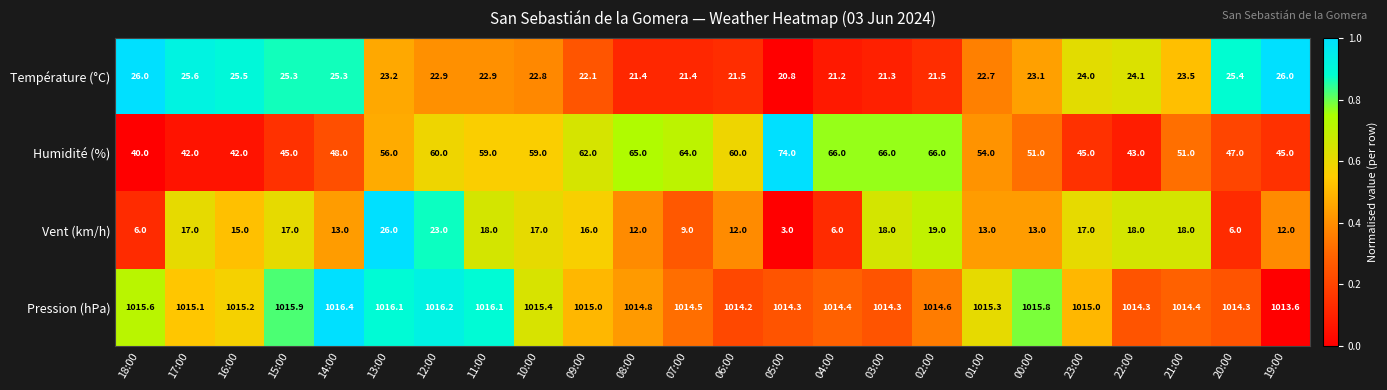

Count the number of categories in the chart.

24